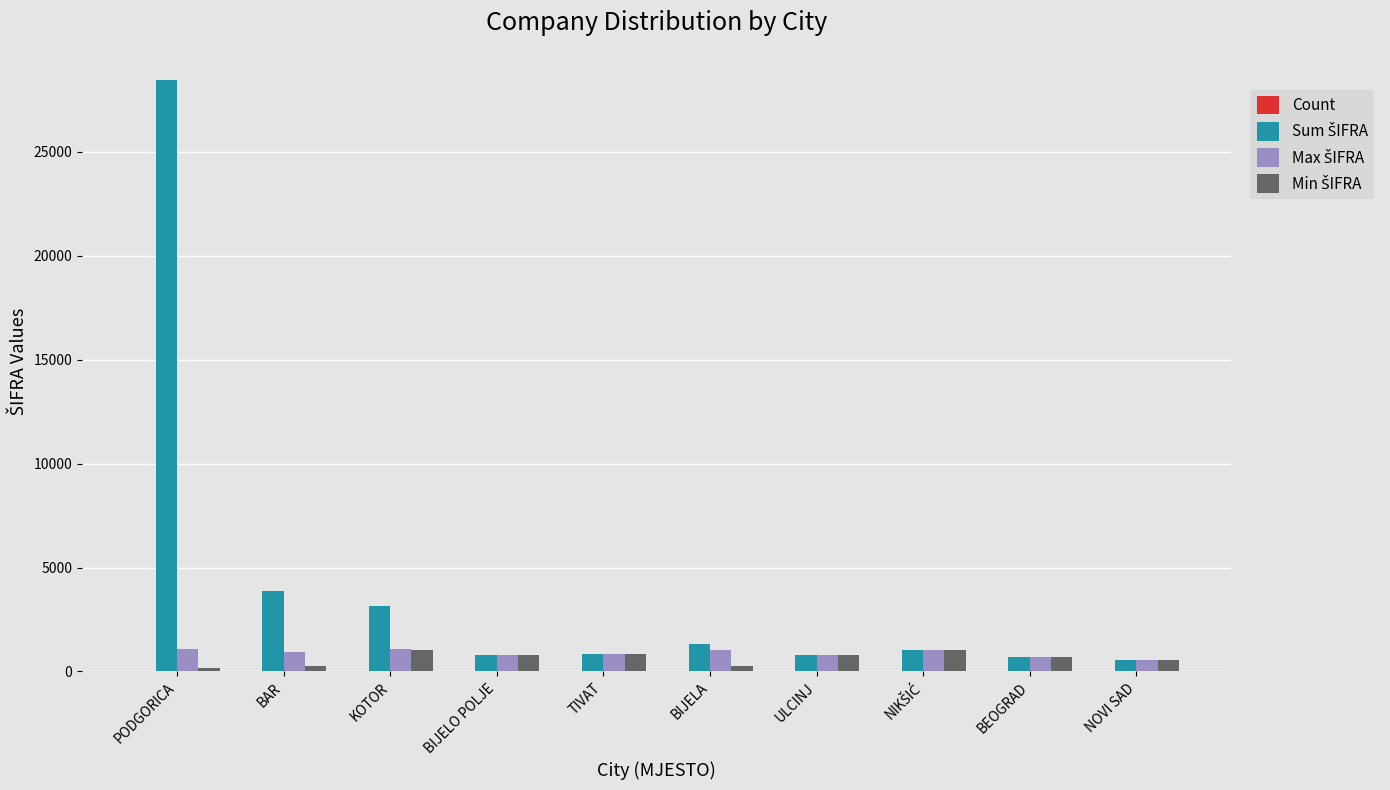

At which category does the chart reach its peak across all series?

PODGORICA